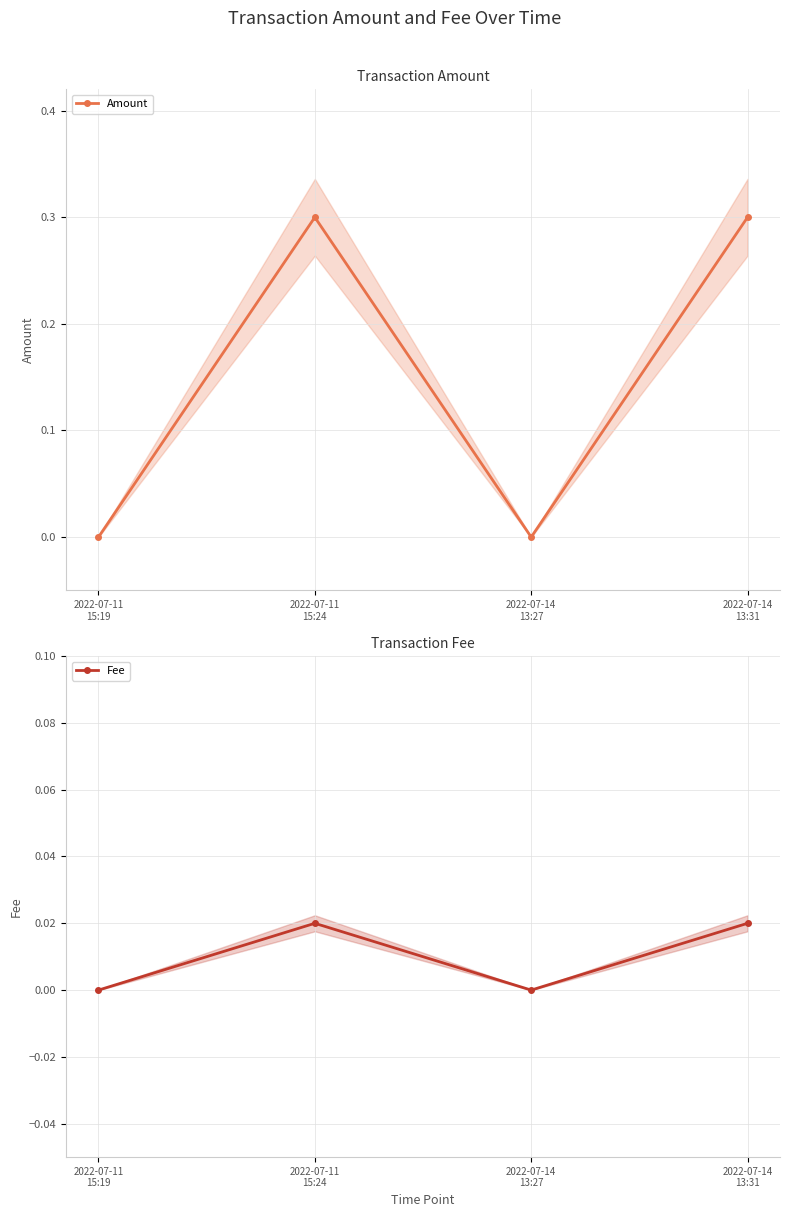

Which category has the lowest value across all series?

2022-07-11
15:19